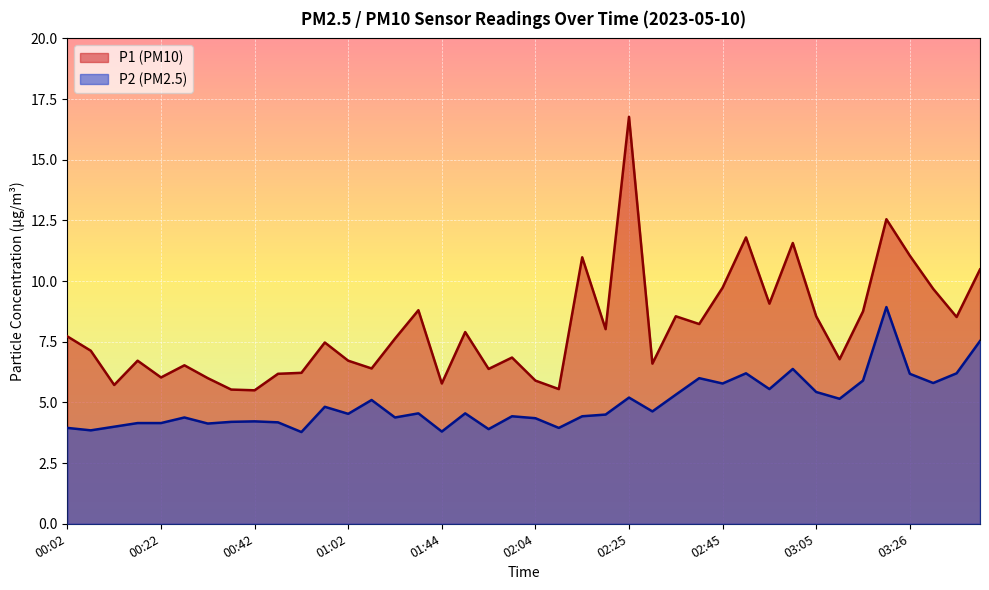

Reading left to right, extract all data points from this chart.

P1: 7.7	7.1	5.7	6.7	6.0	6.5	6.0	5.5	5.5	6.2	6.2	7.5	6.7	6.4	7.6	8.8	5.8	7.9	6.4	6.8	5.9	5.5	11.0	8.0	16.8	6.6	8.6	8.2	9.7	11.8	9.1	11.6	8.6	6.8	8.8	12.6	11.1	9.7	8.5	10.5
P2: 4.0	3.9	4.0	4.2	4.2	4.4	4.1	4.2	4.2	4.2	3.8	4.8	4.5	5.1	4.4	4.5	3.8	4.5	3.9	4.4	4.3	4.0	4.4	4.5	5.2	4.6	5.3	6.0	5.8	6.2	5.5	6.4	5.4	5.2	5.9	8.9	6.2	5.8	6.2	7.5